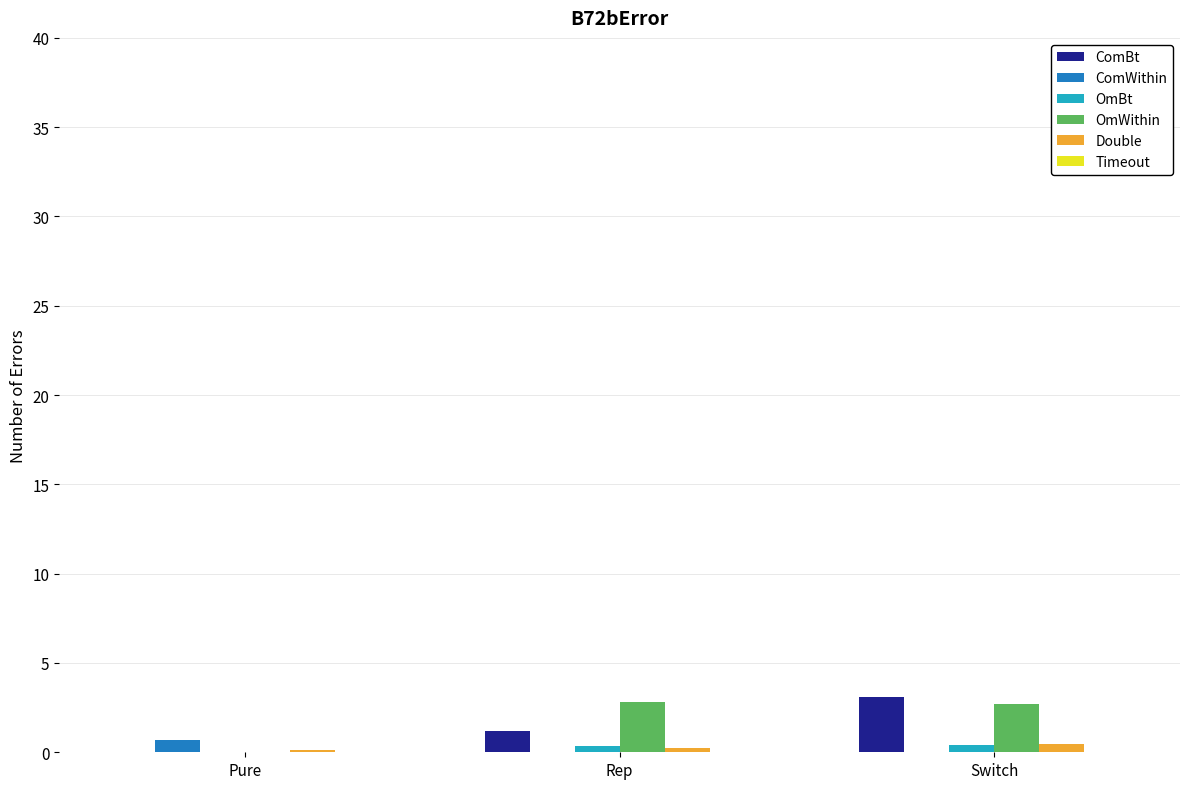

What is the greatest value displayed?

3.1